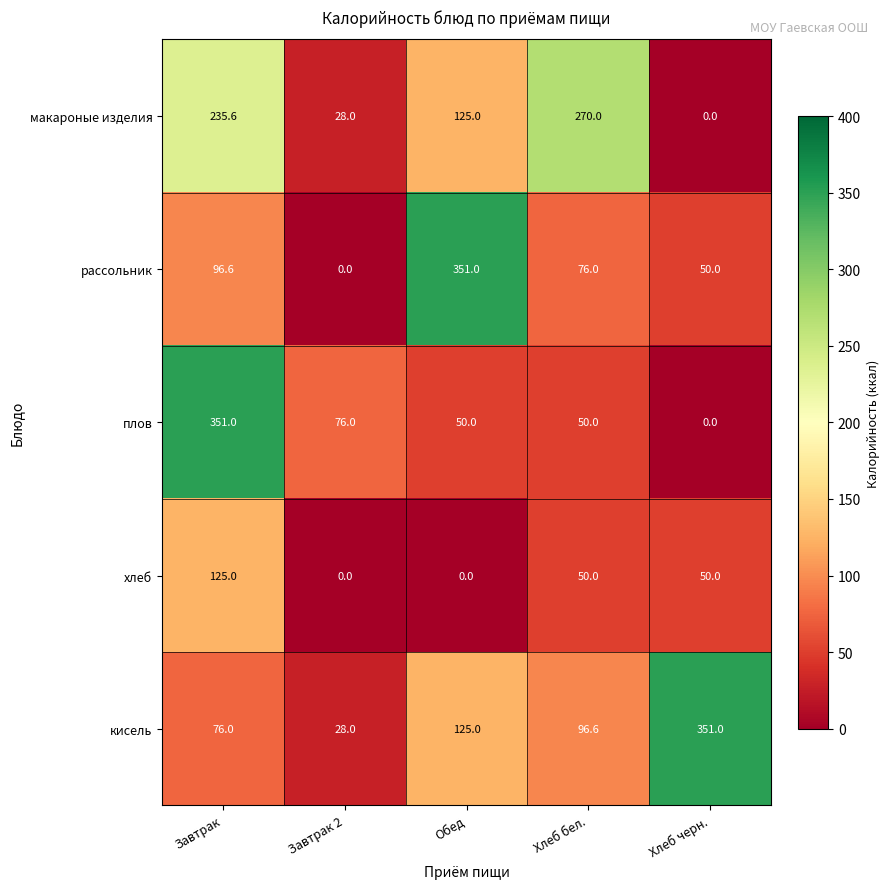

Reading right to left, list all the values displayed in this chart.

макароные изделия: Хлеб черн.=0.0	Хлеб бел.=270.0	Обед=125.0	Завтрак 2=28.0	Завтрак=235.6
рассольник: Хлеб черн.=50.0	Хлеб бел.=76.0	Обед=351.0	Завтрак 2=0.0	Завтрак=96.6
плов: Хлеб черн.=0.0	Хлеб бел.=50.0	Обед=50.0	Завтрак 2=76.0	Завтрак=351.0
хлеб: Хлеб черн.=50.0	Хлеб бел.=50.0	Обед=0.0	Завтрак 2=0.0	Завтрак=125.0
кисель: Хлеб черн.=351.0	Хлеб бел.=96.6	Обед=125.0	Завтрак 2=28.0	Завтрак=76.0